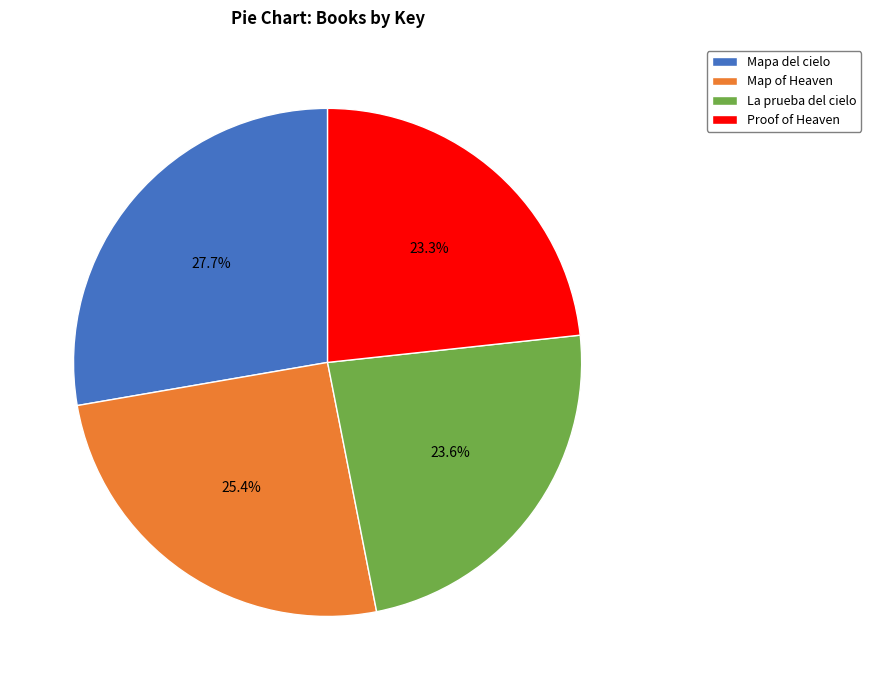

To the nearest percent, what is the difference between the largest and smallest slice percentages?

4%